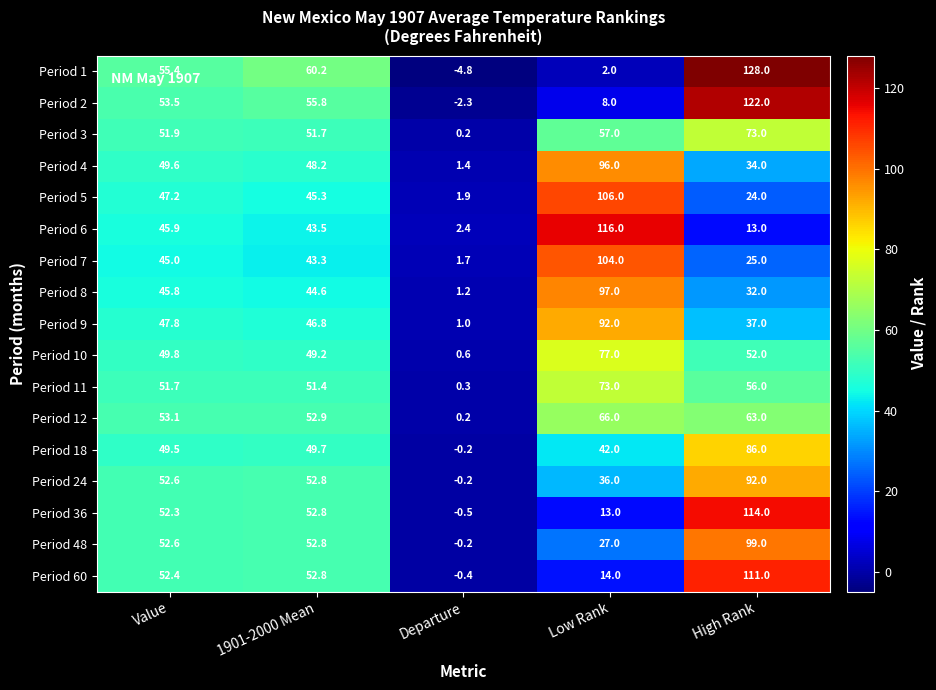

How many categories are shown in the chart?

5